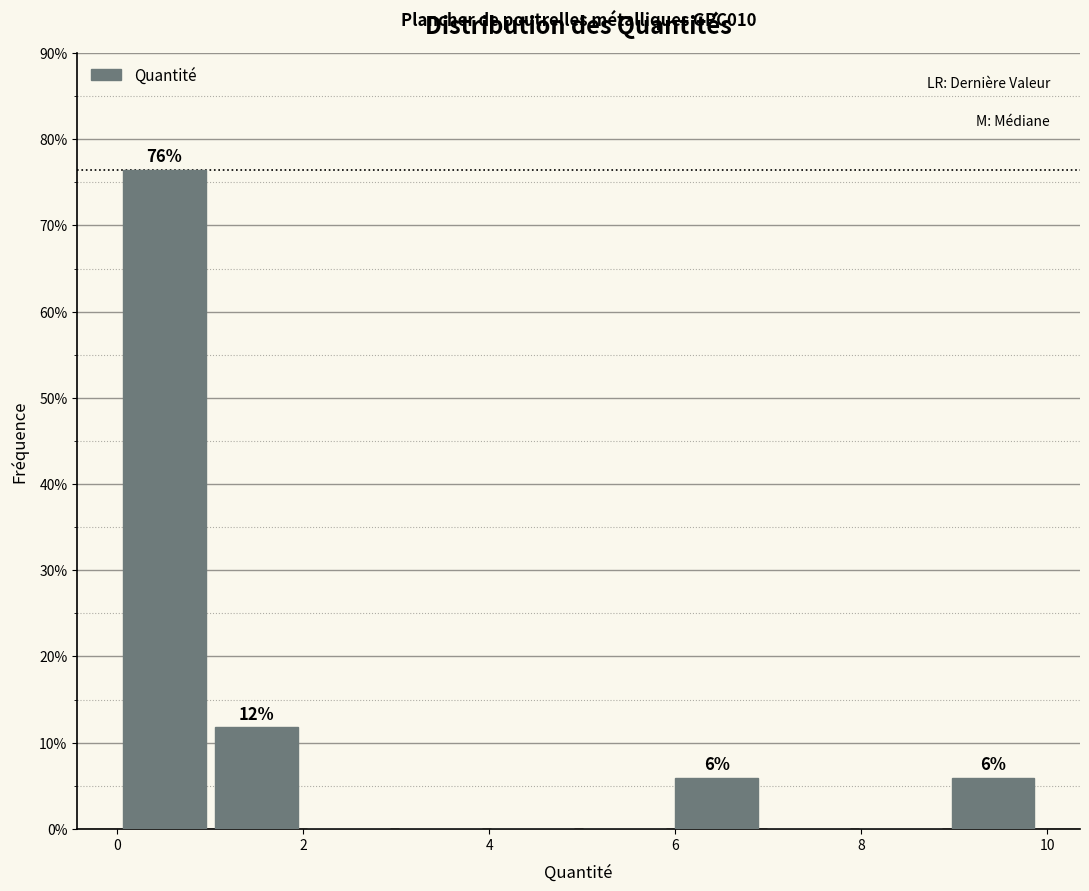

Which range on the x-axis has the tallest bar?

0 to 1